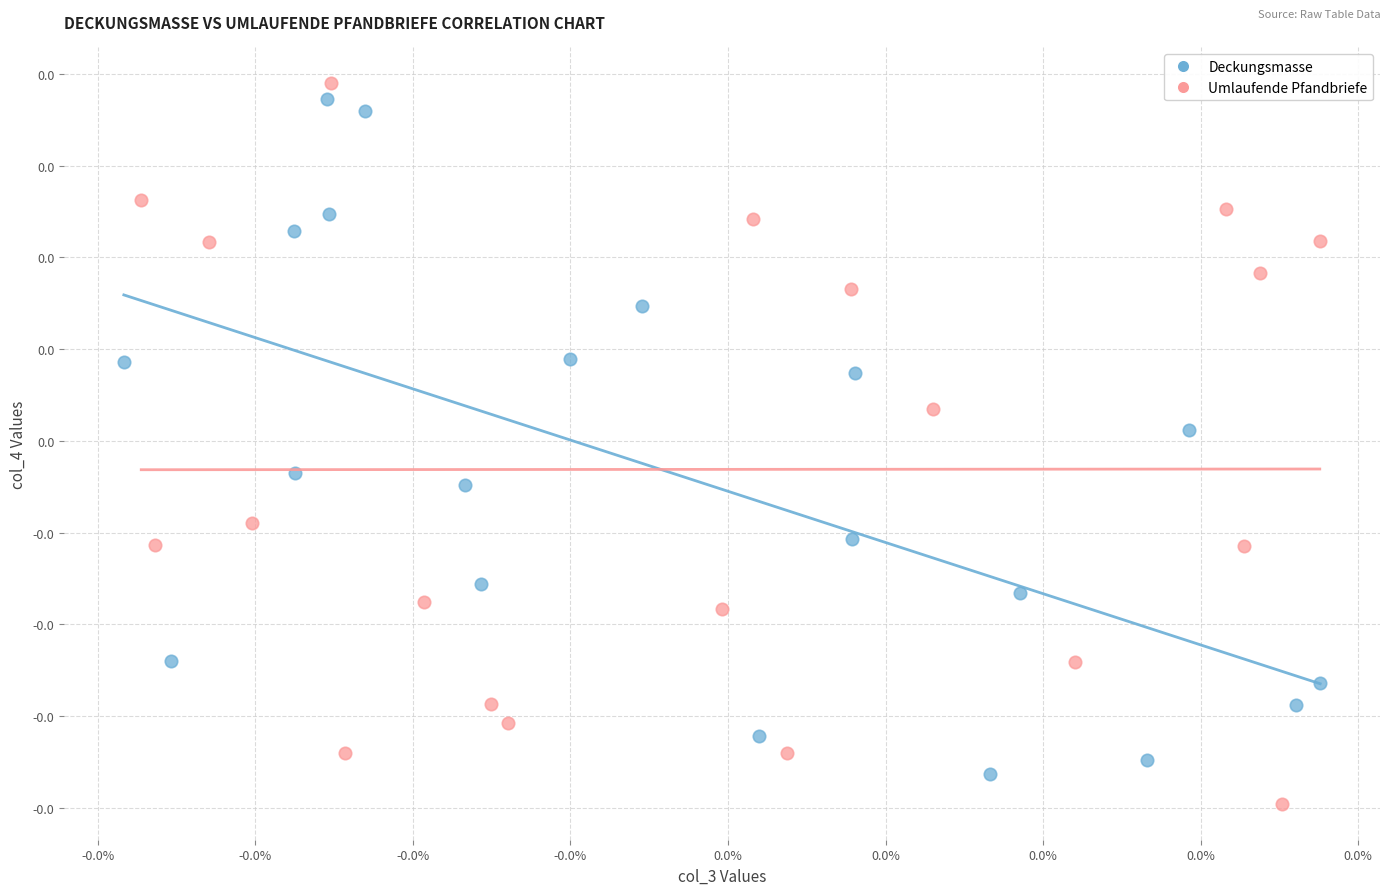

What are all the series names shown in the legend?

Deckungsmasse, Umlaufende Pfandbriefe